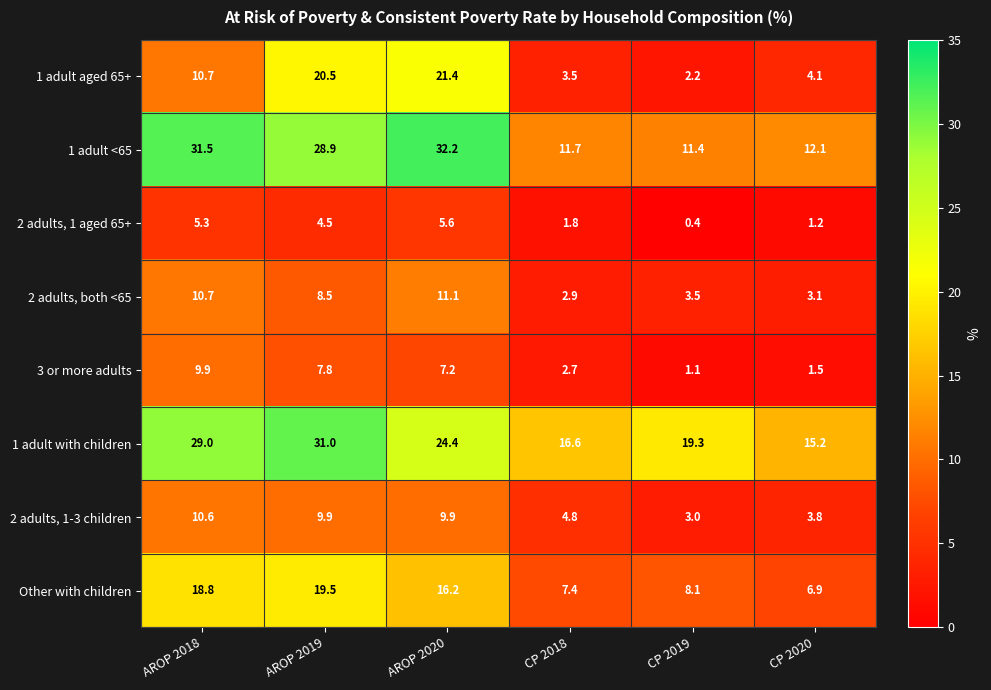

Count the number of data series in this chart.

8